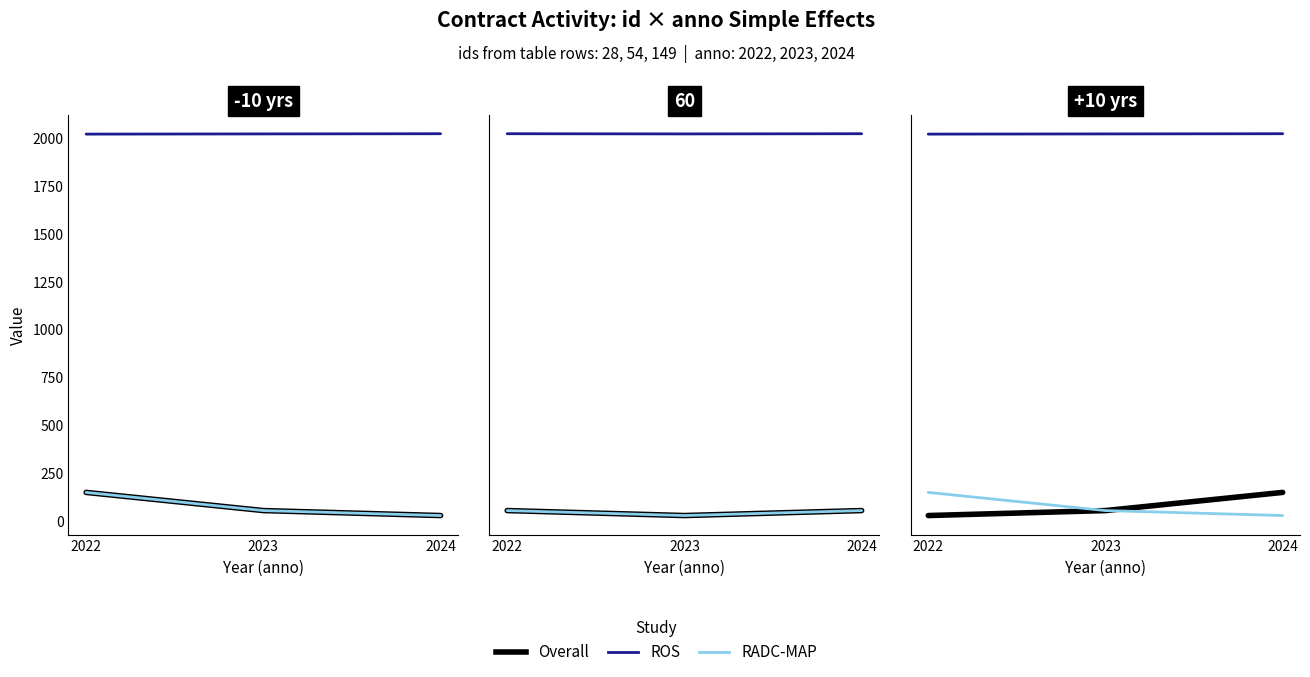

Where does the ROS series first go above 2023?

2024